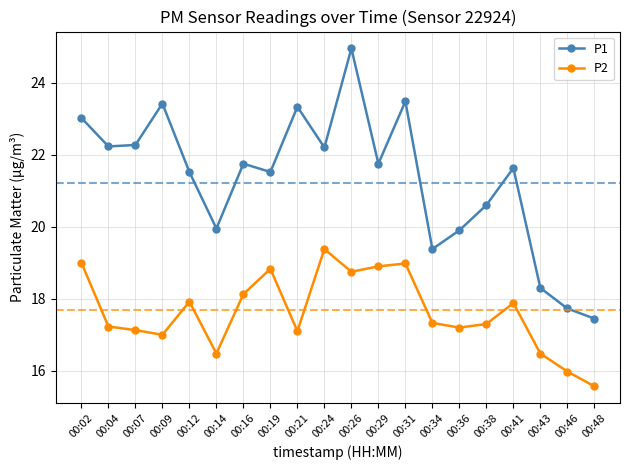

What is the total value across all series at 00:16?

39.9